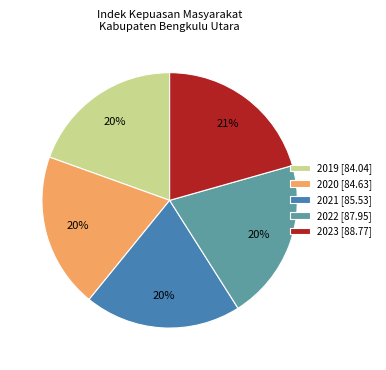

The 2021 [85.53] slice represents 20% of the pie. True or false?

True